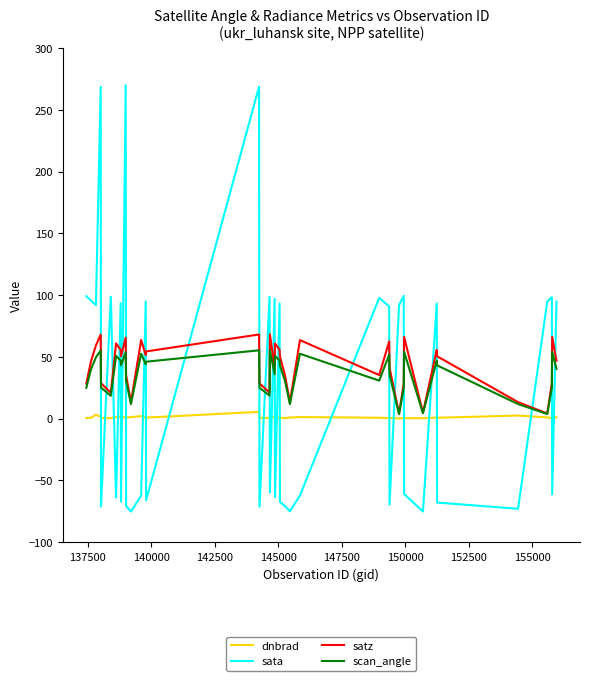

Which series ends up on top after the final intersection of sata and satz?

sata